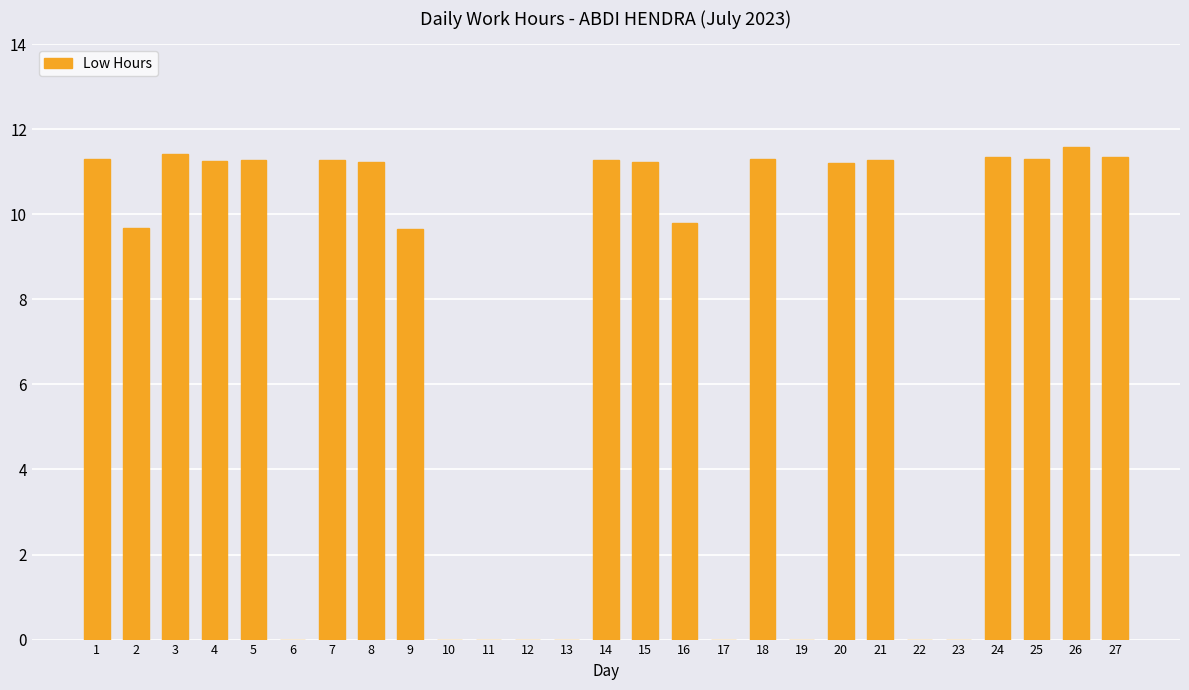

Between 26 and 23, which is larger?

26